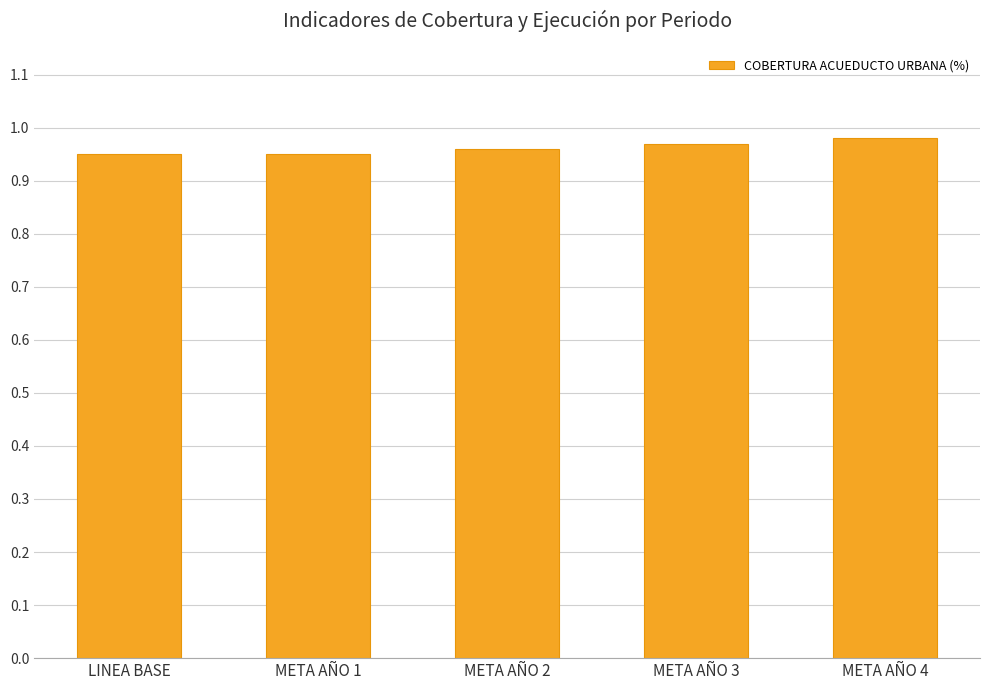

What is the sum of all values?

4.8